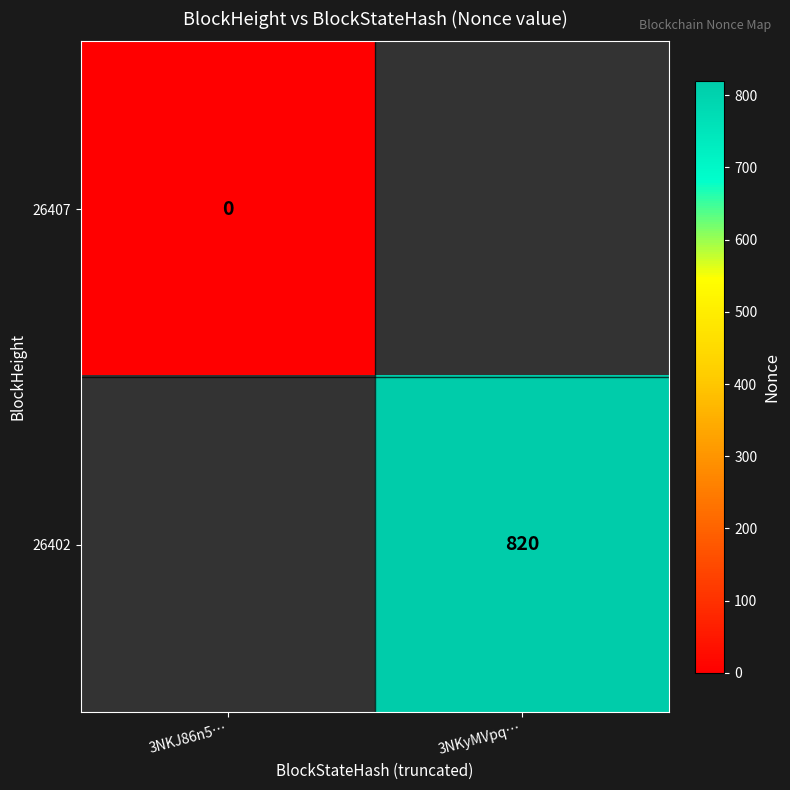

Which category has the highest value in the 26407 series?

3NKJ86n5…